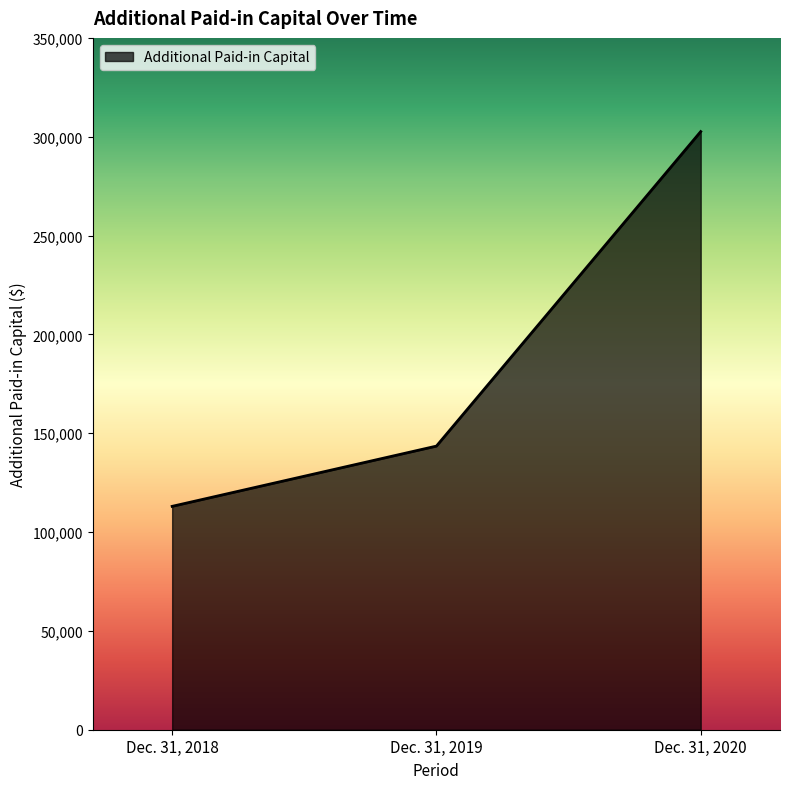

Read the value at Dec. 31, 2020, to the nearest 100.

302600